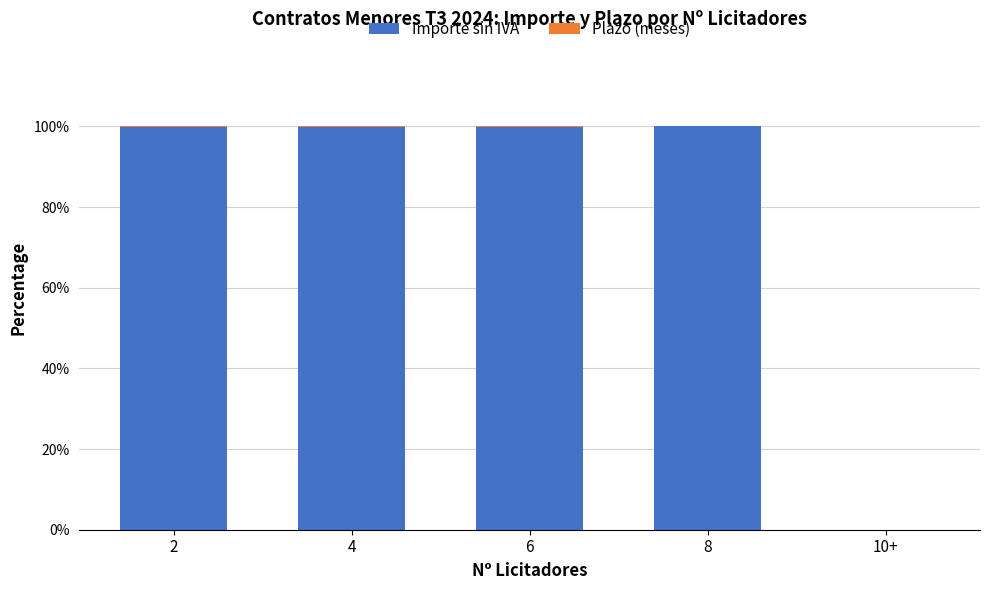

The value of Importe sin IVA at 4 is 61.1. True or false?

False